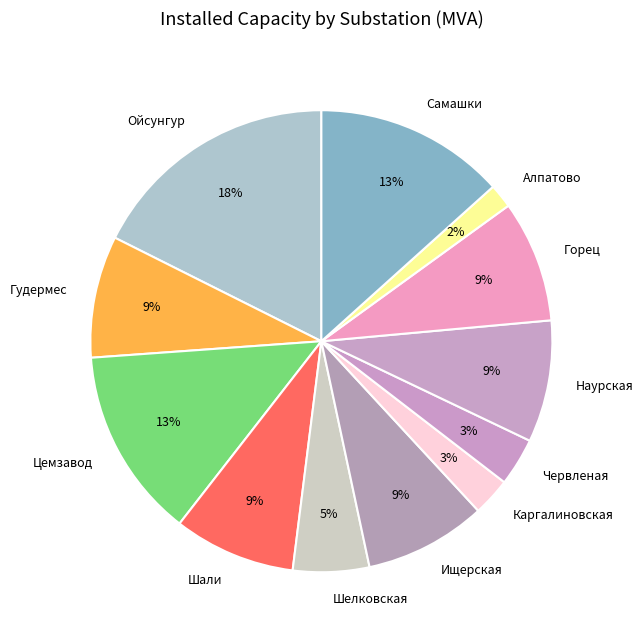

Between Ищерская and Ойсунгур, which is larger?

Ойсунгур